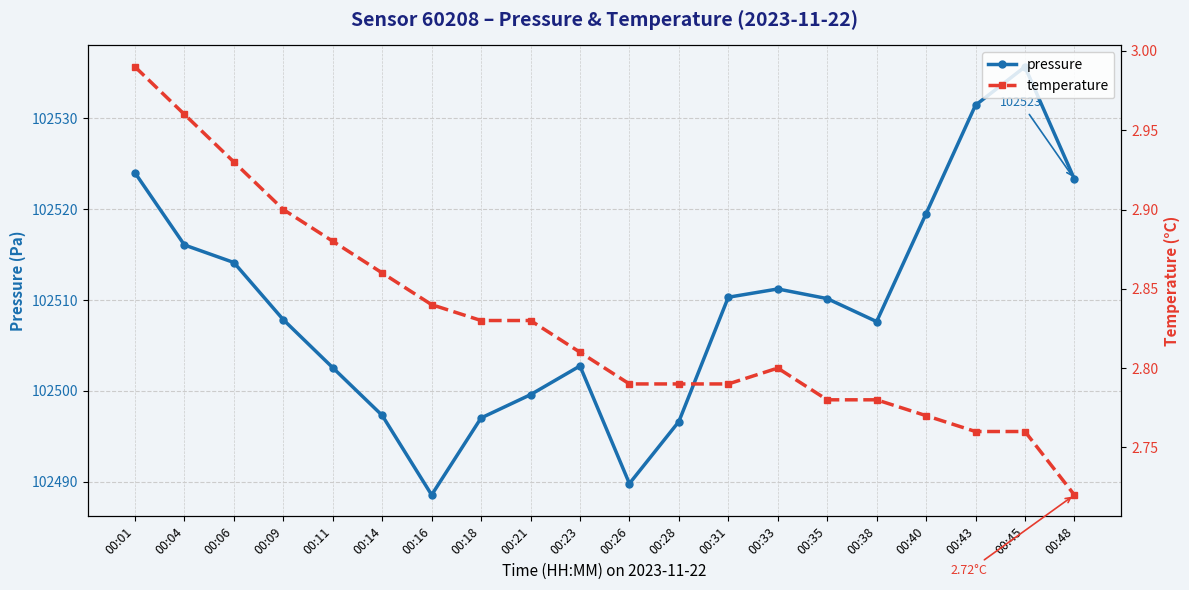

What is the sum of the pressure values at 00:09 and 00:21?

205007.4